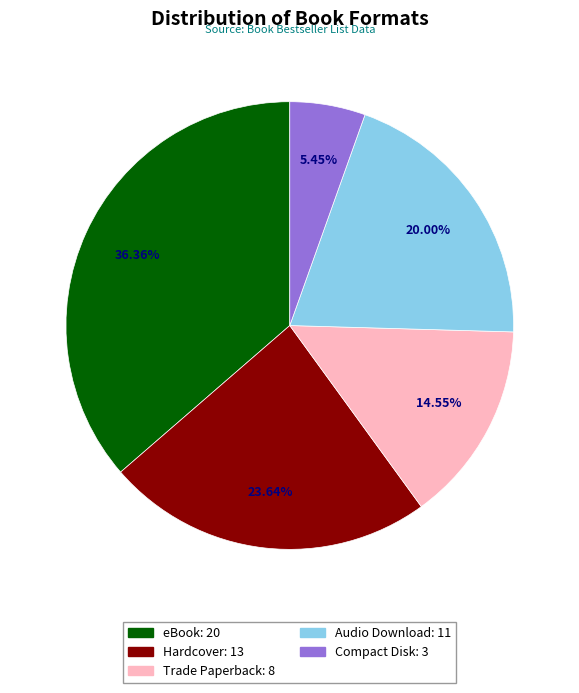

Count the number of slices in the pie.

5